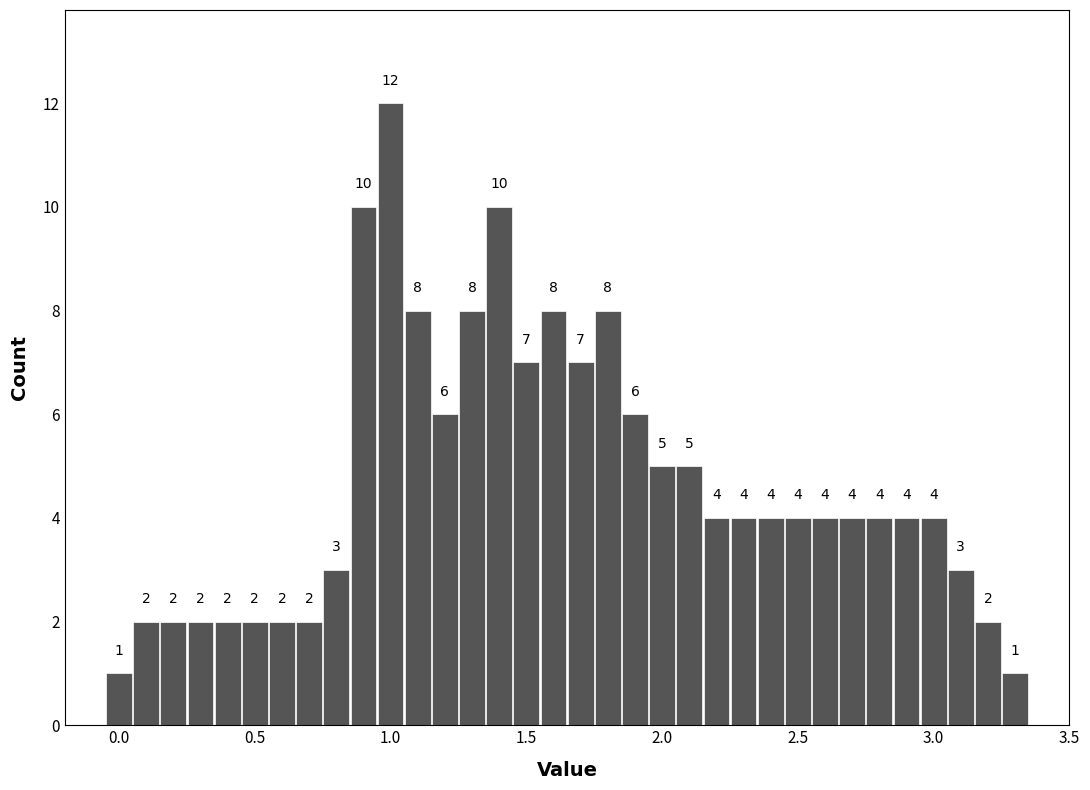

Read against the x-axis, roughly where is the centre of the tallest bar?

1.00